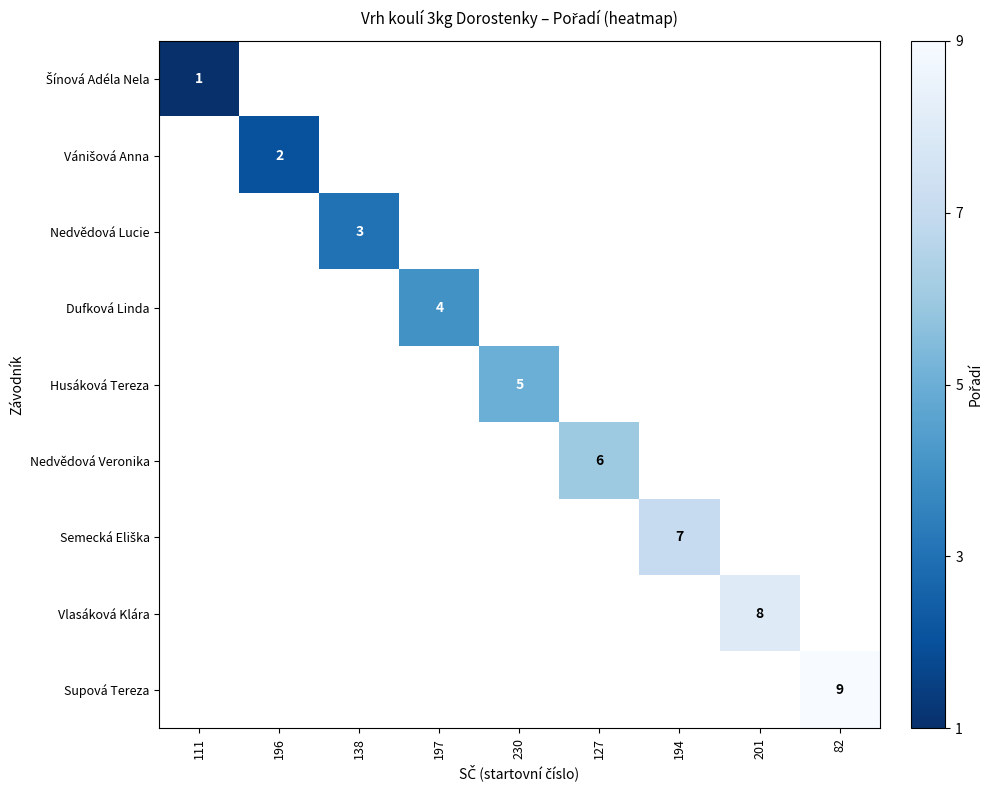

True or false: Vlasáková Klára has a value of 8 at 201.

True